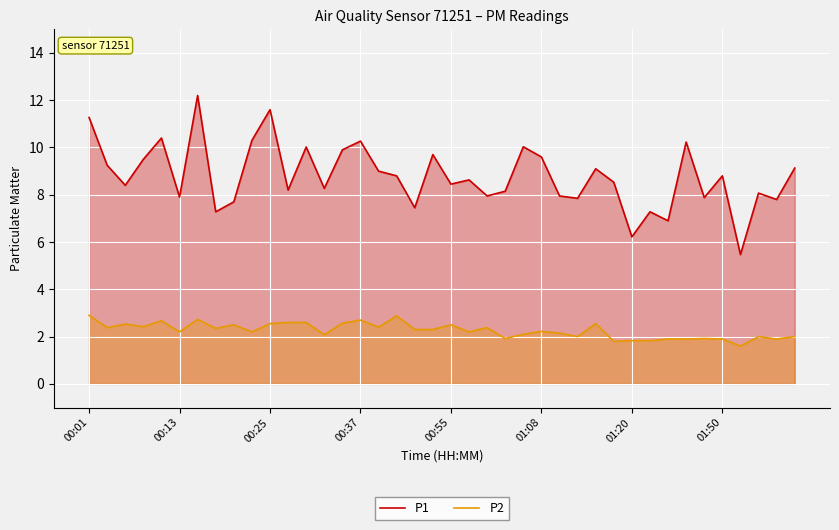

How many lines are shown in the chart?

2